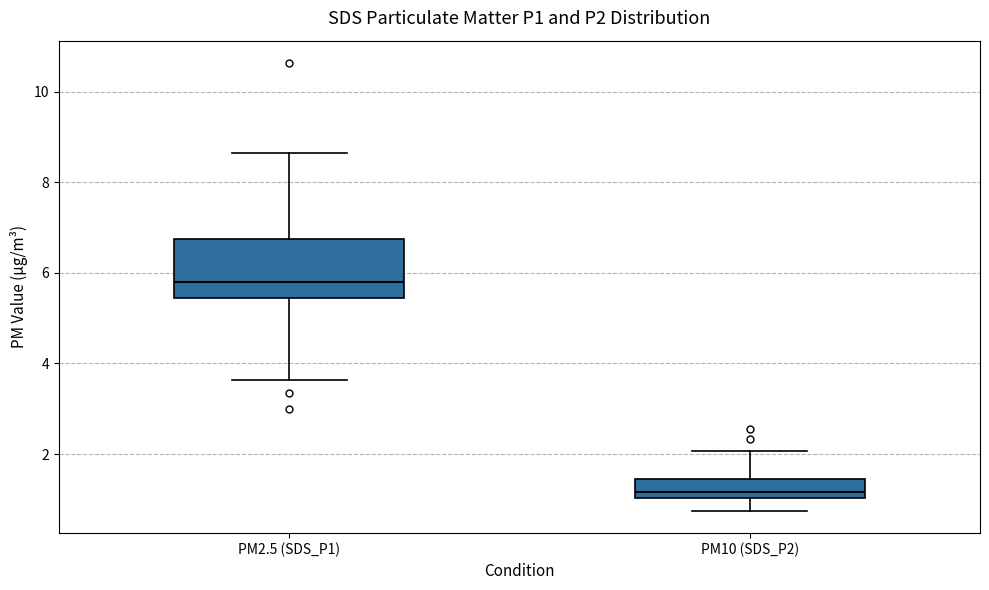

Where is the upper edge of the box for PM2.5 (SDS_P1) on the y-axis? The values are not printed on the chart, so give them approximately, as read against the axis.

6.8